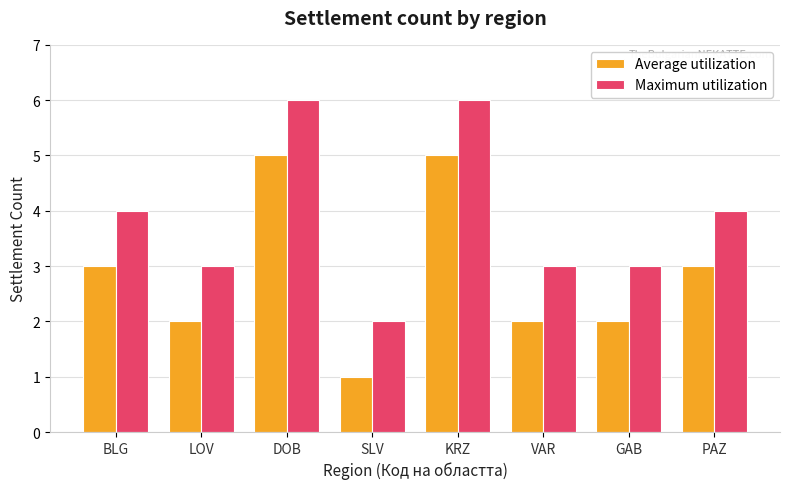

How many values in the Maximum utilization series are below 4?

4